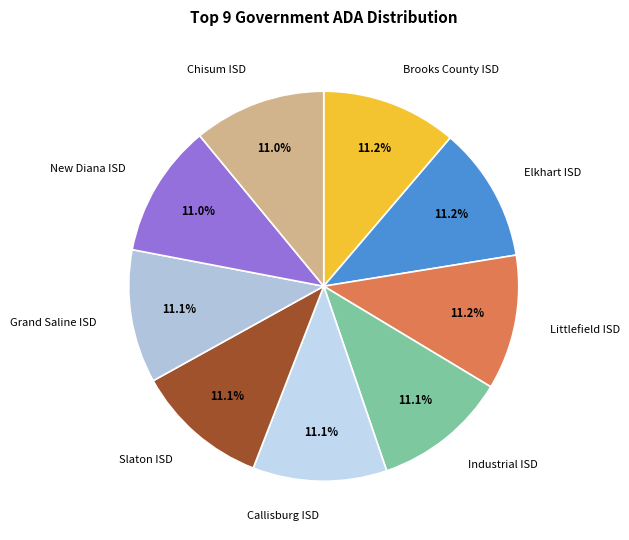

Approximately how many times larger is the value at New Diana ISD compared to Callisburg ISD?

1.0